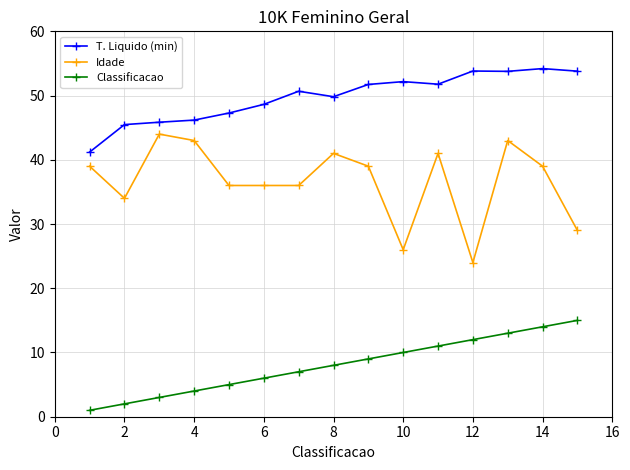

What is the difference between the second highest and second lowest values in the T. Liquido (min) series?

8.3